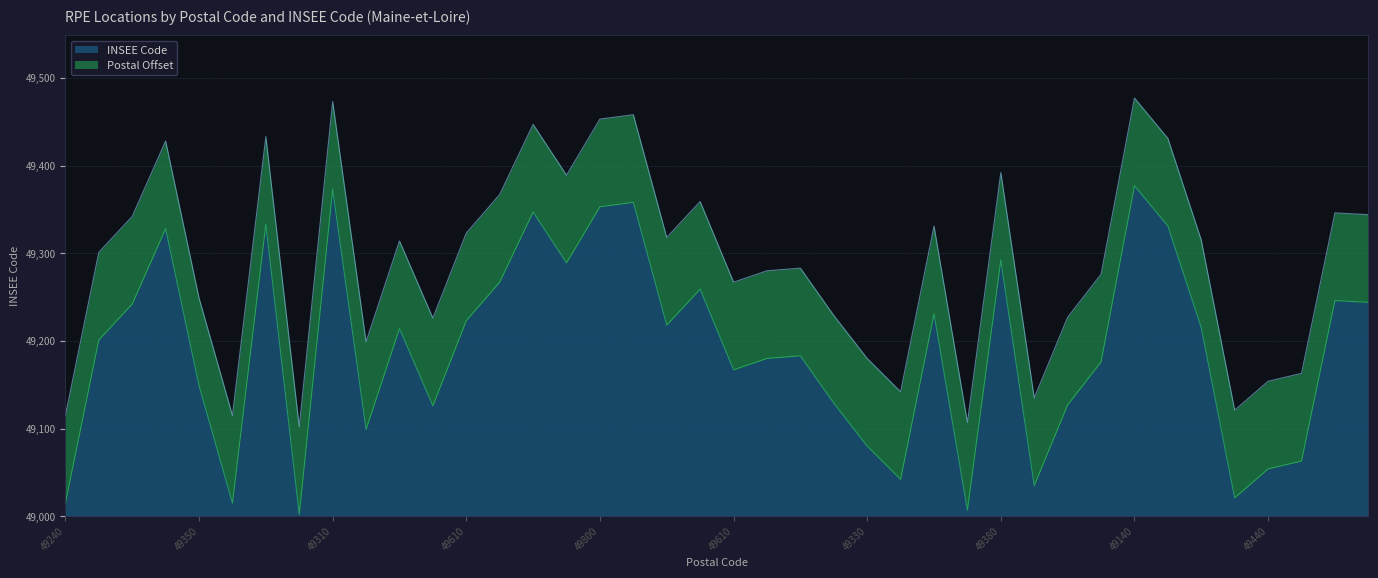

What is the label of the 39th point from the right?

49250